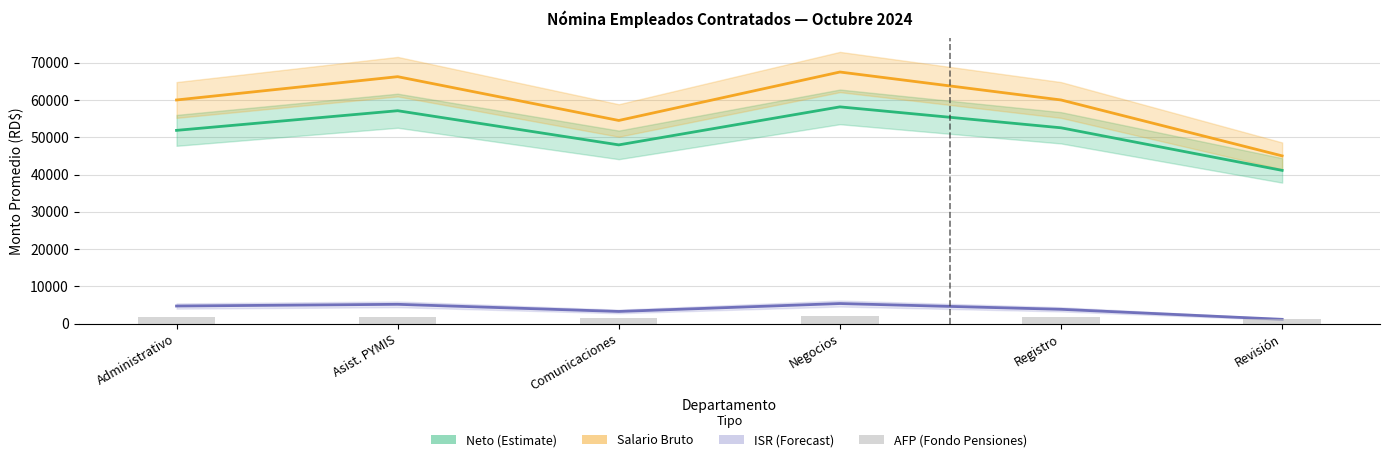

Reading right to left, list all the values displayed in this chart.

Neto (Estimate): 41112.4	52533.8	58149.4	47950.5	57116.9	51846.8
Salario Bruto: 45000.0	60000.0	67500.0	54500.0	66250.0	60000.0
ISR: 1148.3	3835.9	5386.4	3261.1	5177.9	4717.8
AFP (Fondo Pensiones): 1291.5	1722.0	1937.2	1564.2	1901.4	1722.0